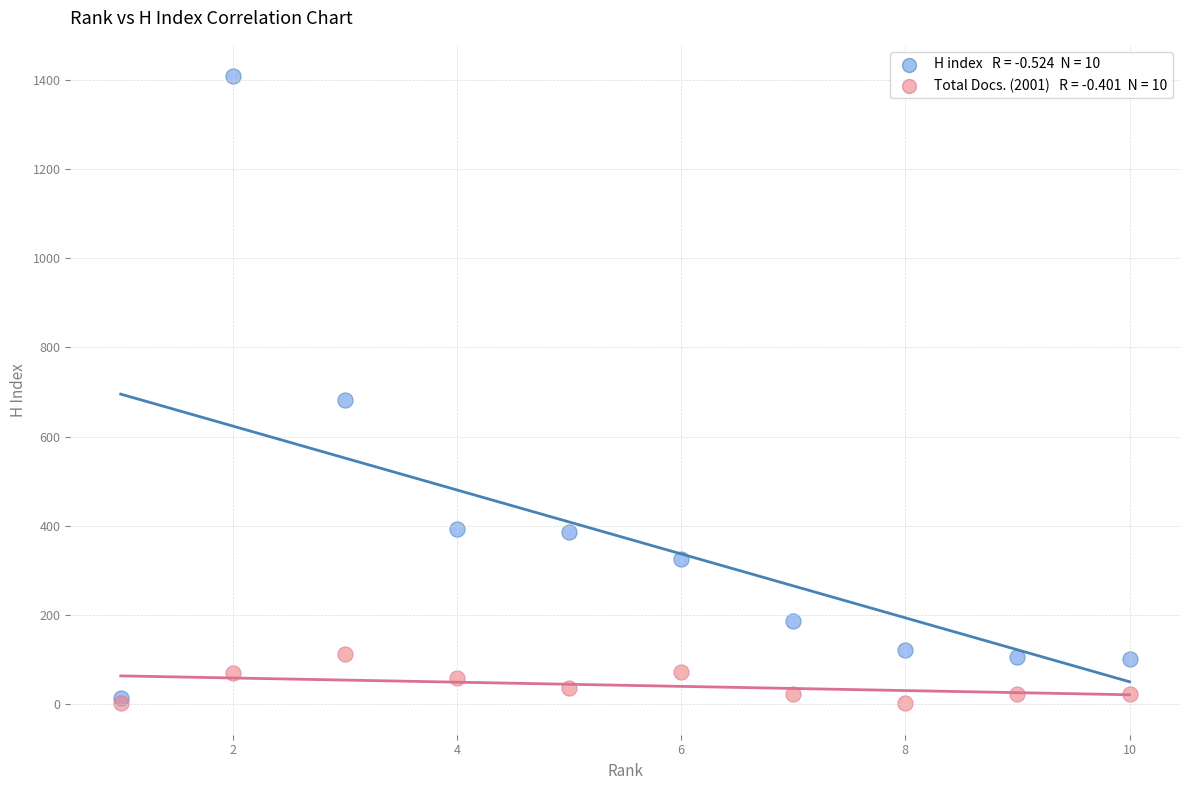

Across all series, what Y value is closest to 705?

683